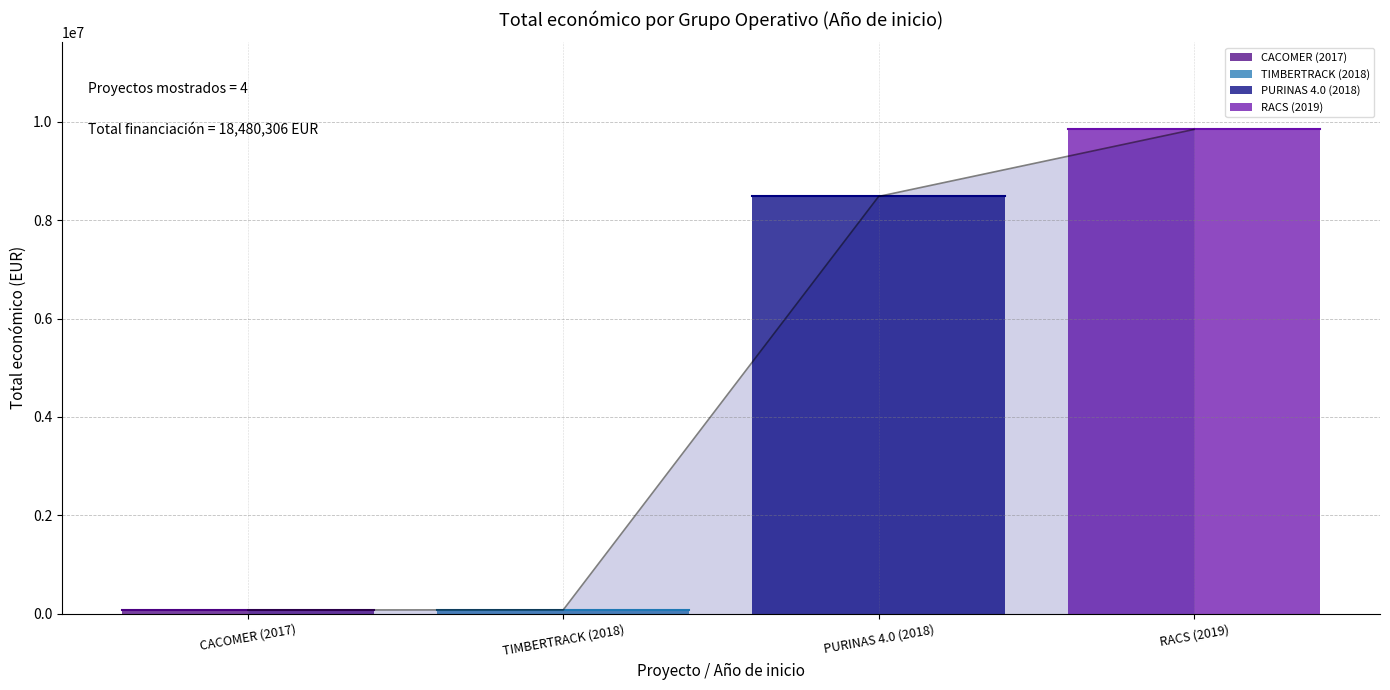

Rank the categories by value from highest to lowest.

2019, 2018, 2018, 2017